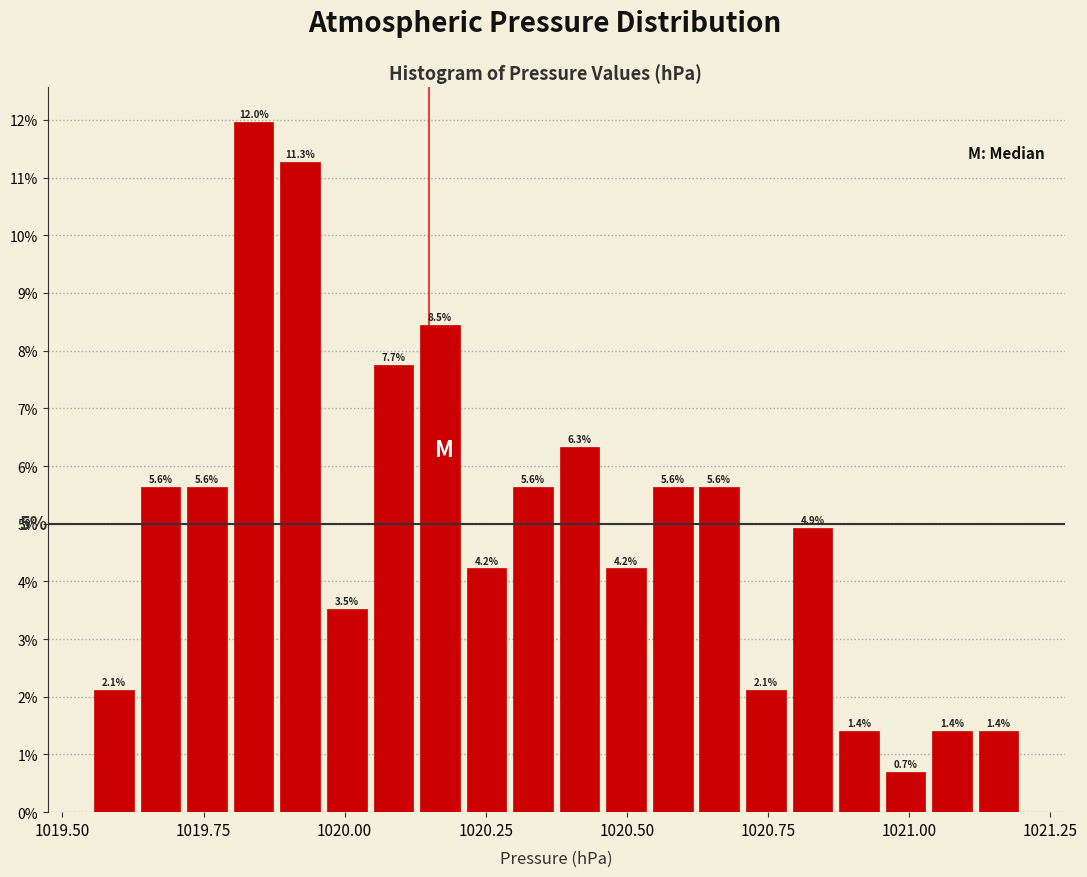

Read against the x-axis, roughly where is the centre of the tallest bar?

1019.85